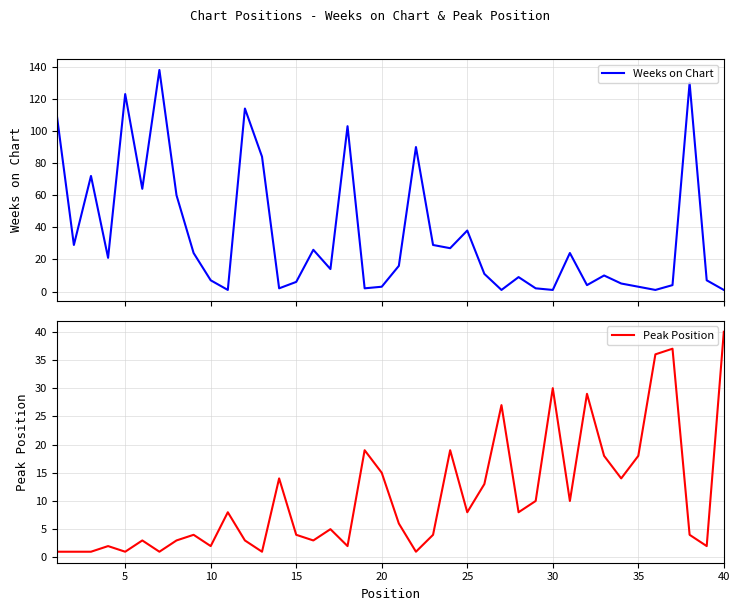

How many times do Weeks on Chart and Peak Position cross each other?

13